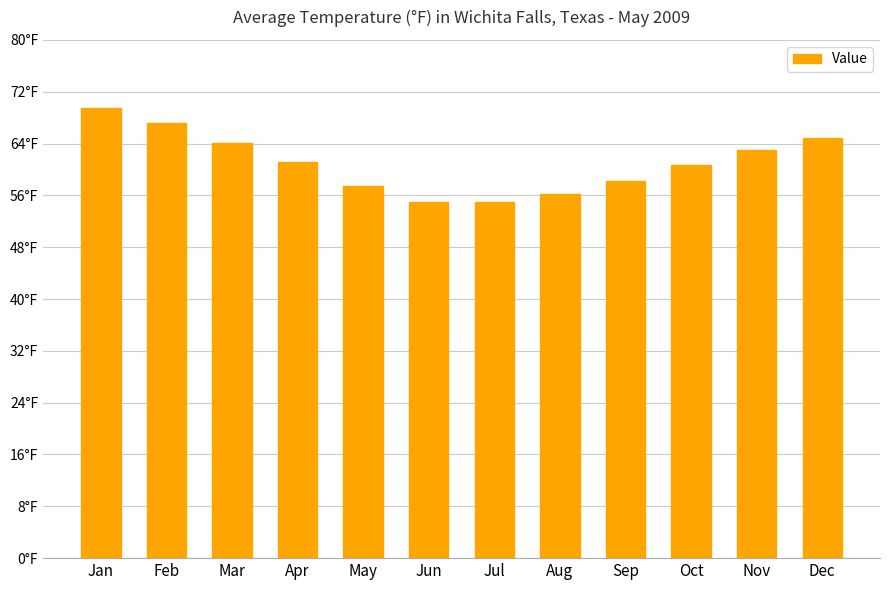

Are the bars horizontal?

No